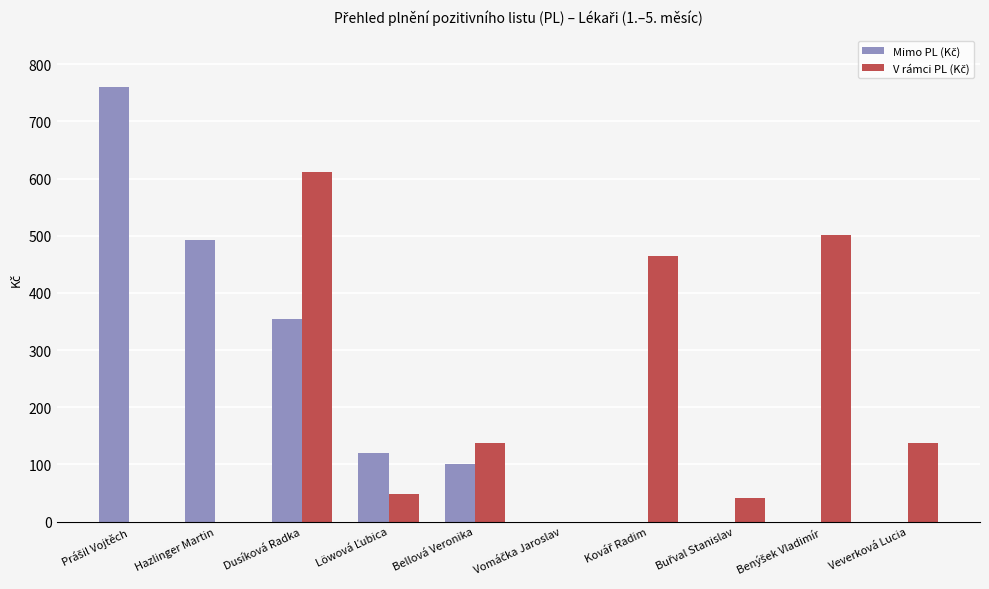

What is the greatest value displayed?

759.9